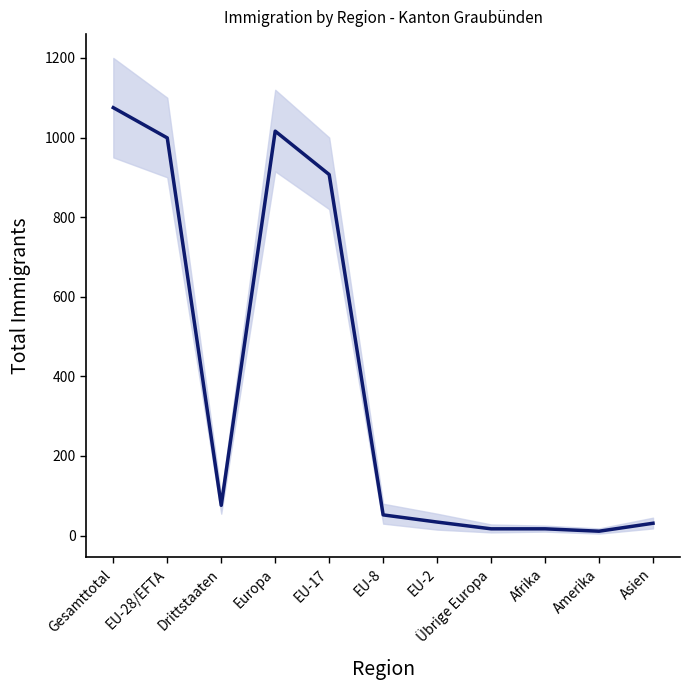

At which label is the value closest to 543?

EU-17